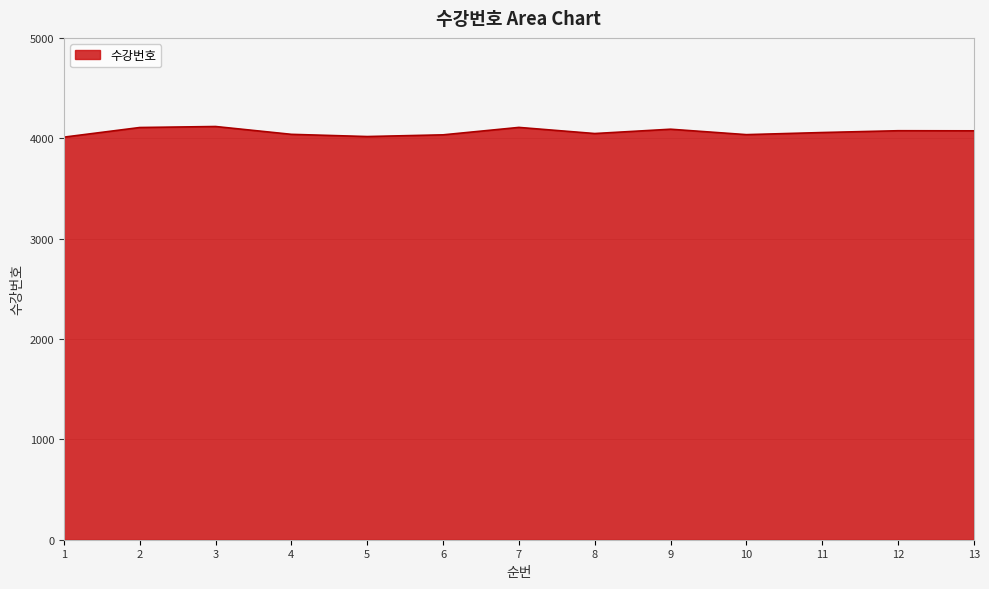

What is the smallest value displayed?

4011